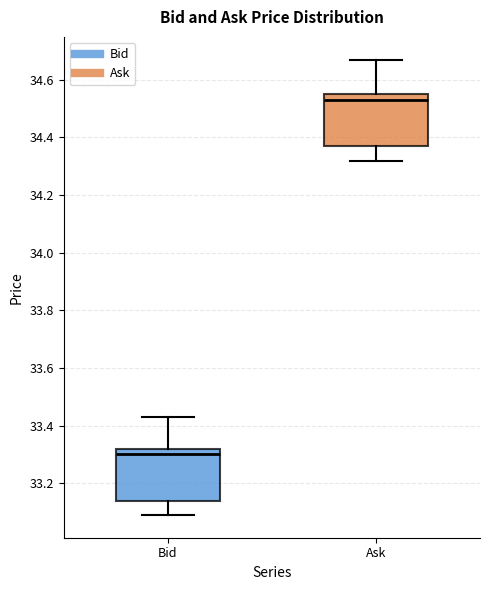

Which box has the highest median line?

Ask